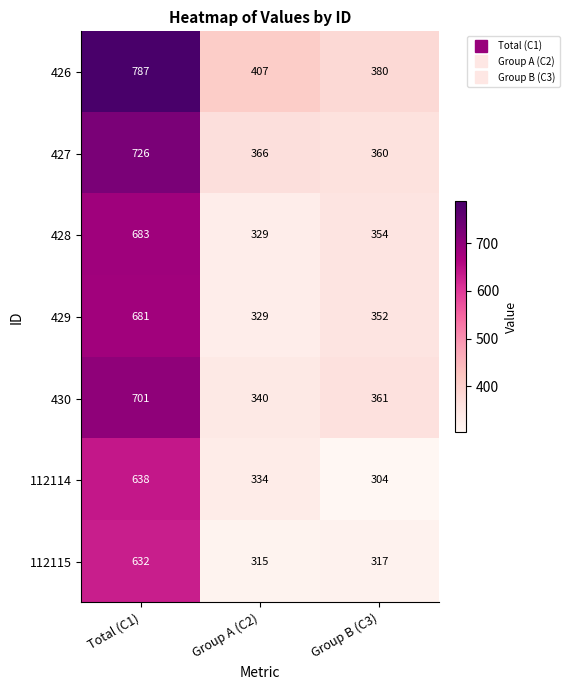

What is the greatest value displayed?

787